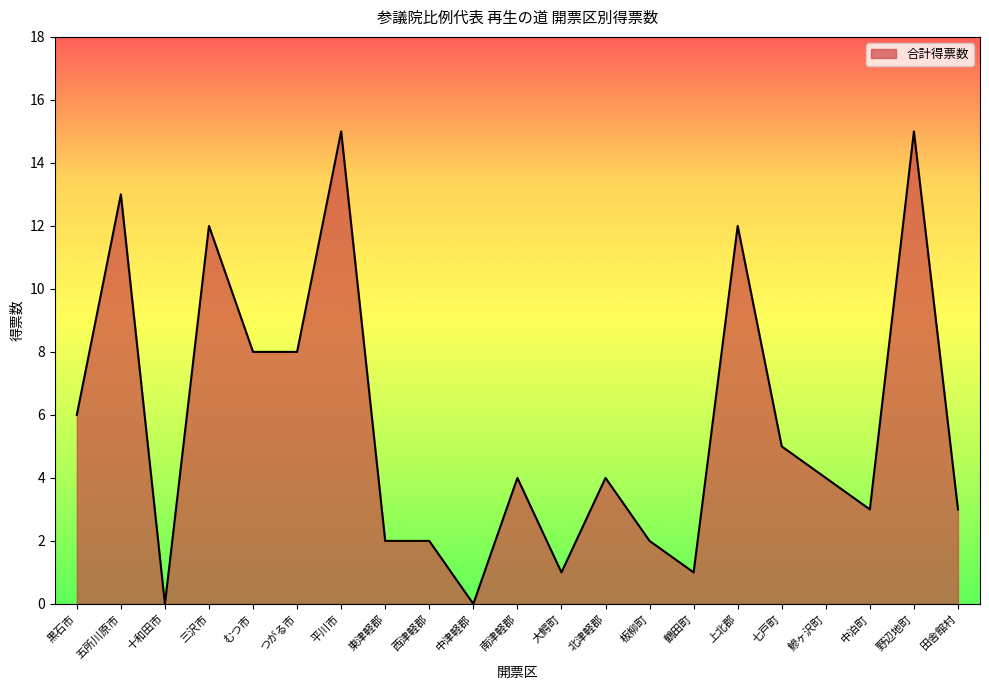

Reading left to right, what are all the values shown in this chart?

黒石市=6	五所川原市=13	十和田市=0	三沢市=12	むつ市=8	つがる市=8	平川市=15	東津軽郡=2	西津軽郡=2	中津軽郡=0	南津軽郡=4	大鰐町=1	北津軽郡=4	板柳町=2	鶴田町=1	上北郡=12	七戸町=5	鰺ヶ沢町=4	中泊町=3	野辺地町=15	田舎館村=3